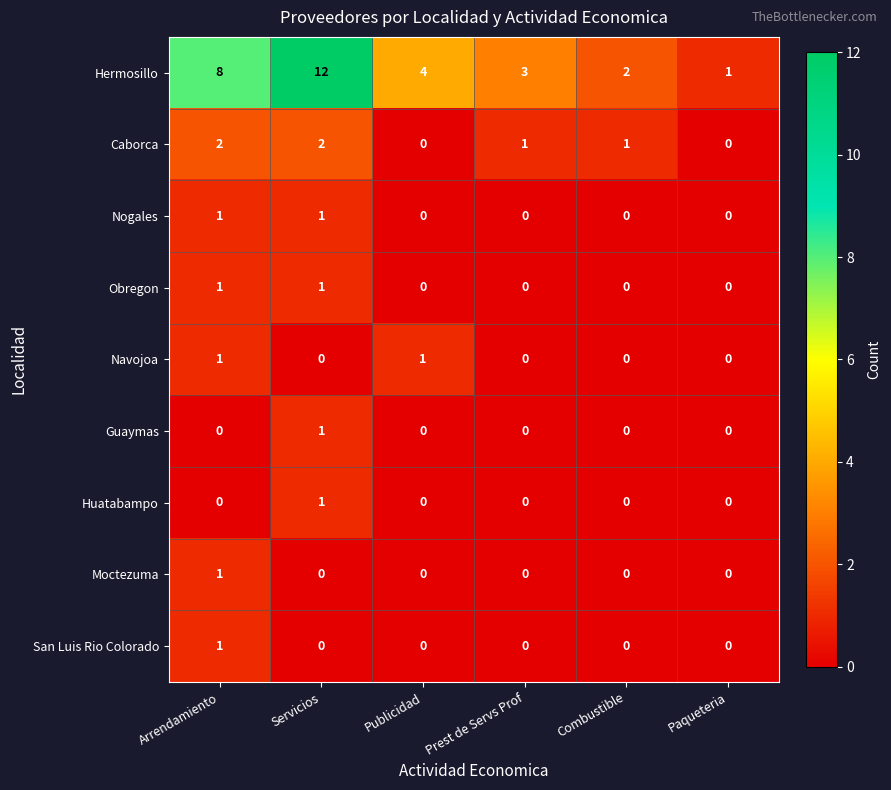

True or false: Guaymas has a value of 1 at Paqueteria.

False